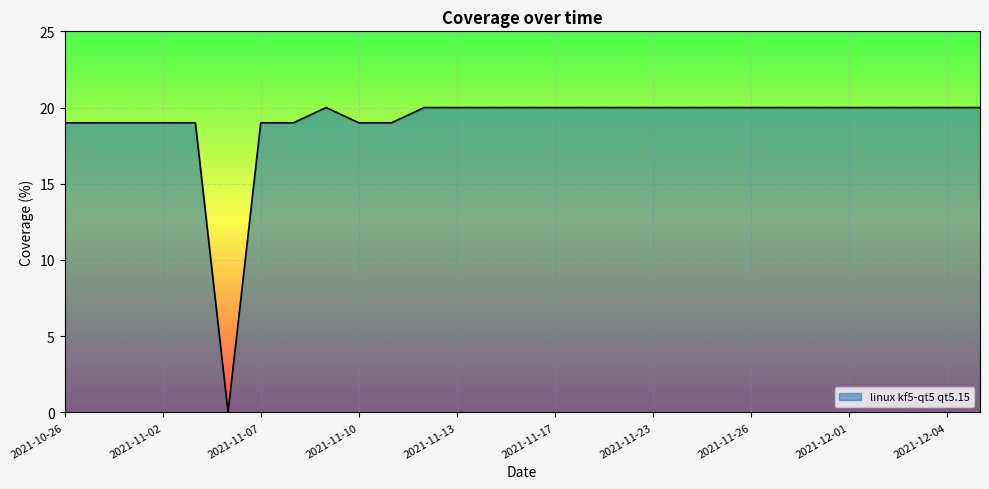

Reading left to right, transcribe all the data shown in this chart.

19	19	19	19	19	0	19	19	20	19	19	20	20	20	20	20	20	20	20	20	20	20	20	20	20	20	20	20	20